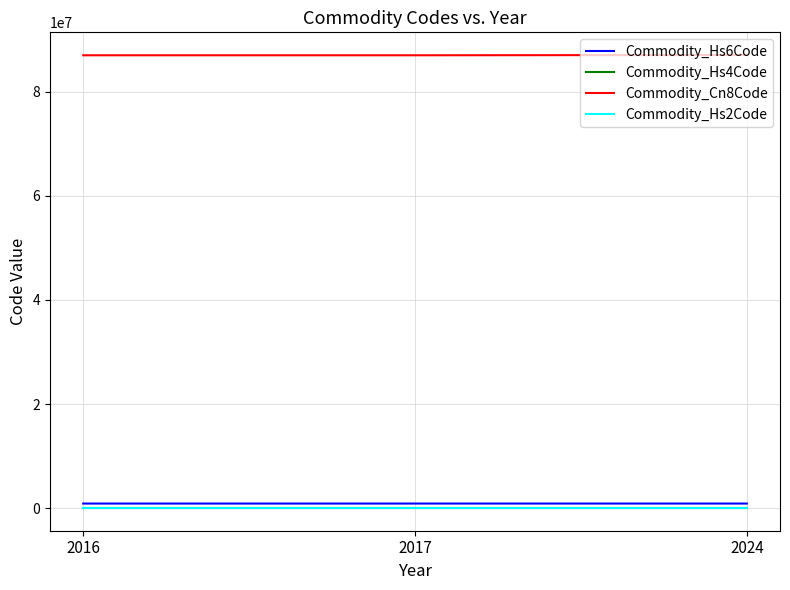

Which series has the largest total across all categories?

Commodity_Cn8Code